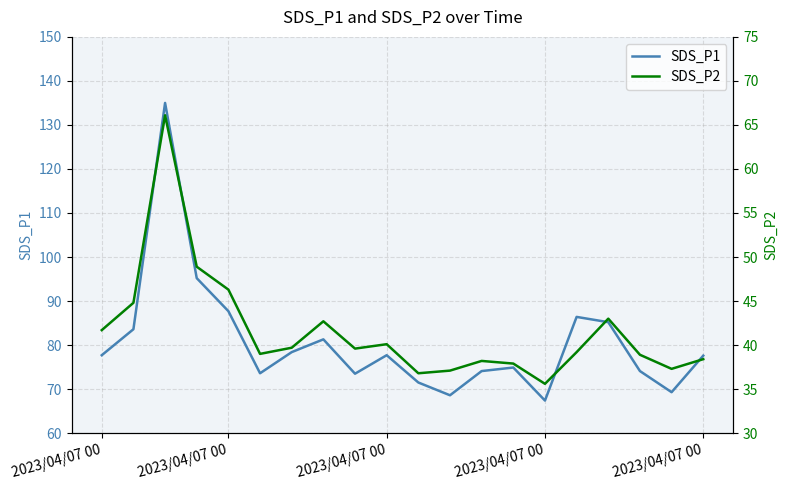

What is the total value across all series at 2023/04/07 00?

119.4